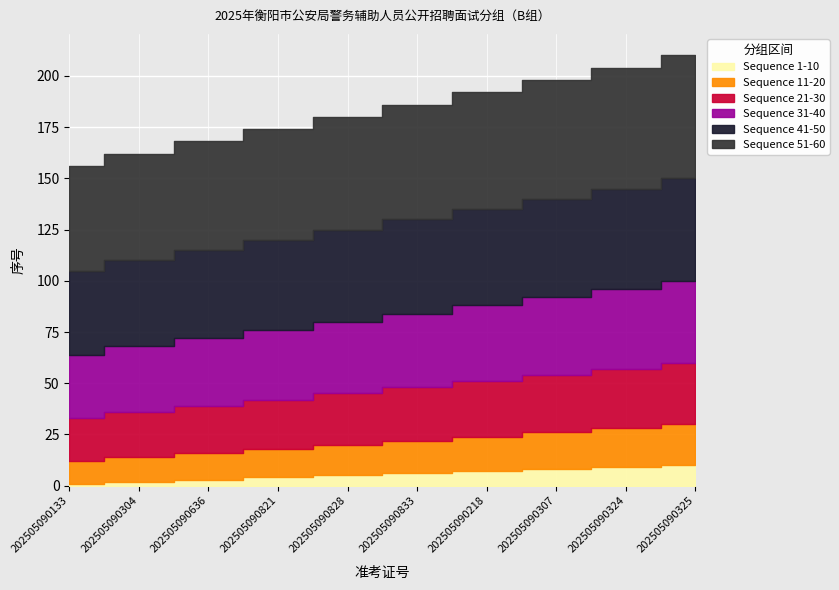

True or false: Sequence 1-10 and Sequence 11-20 intersect in this chart.

False